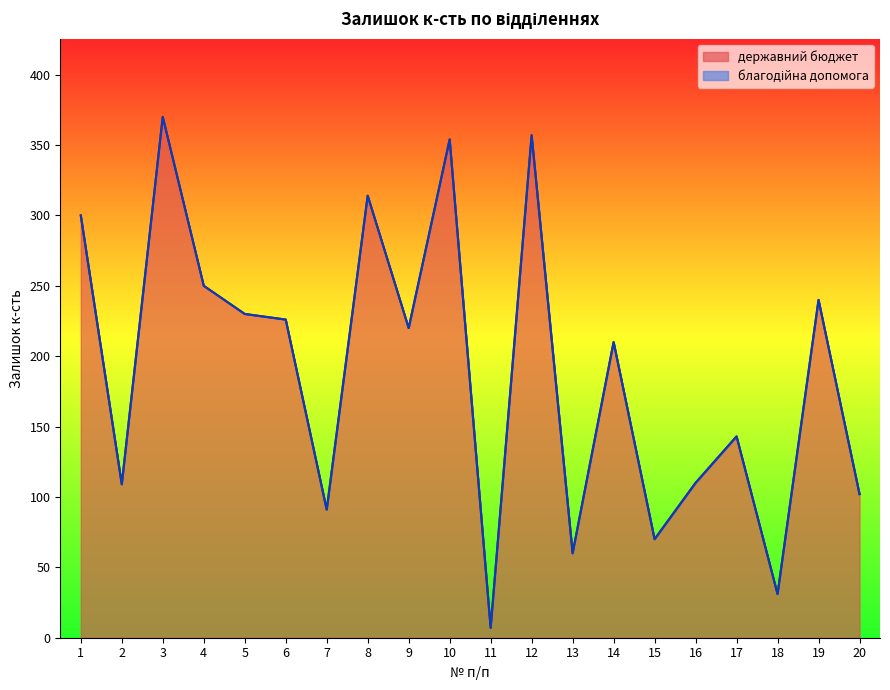

True or false: there are more than 1 points higher than both neighbors.

True